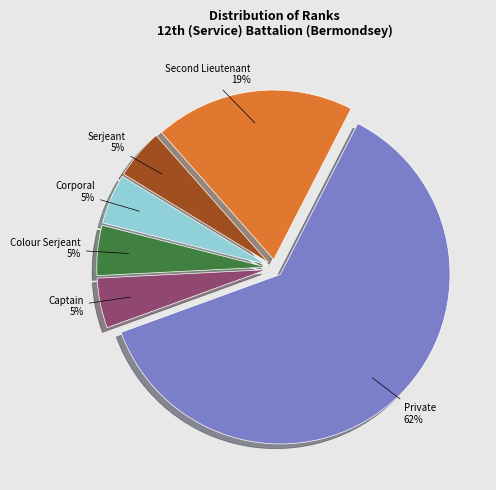

To the nearest percent, what is the average slice percentage?

17%